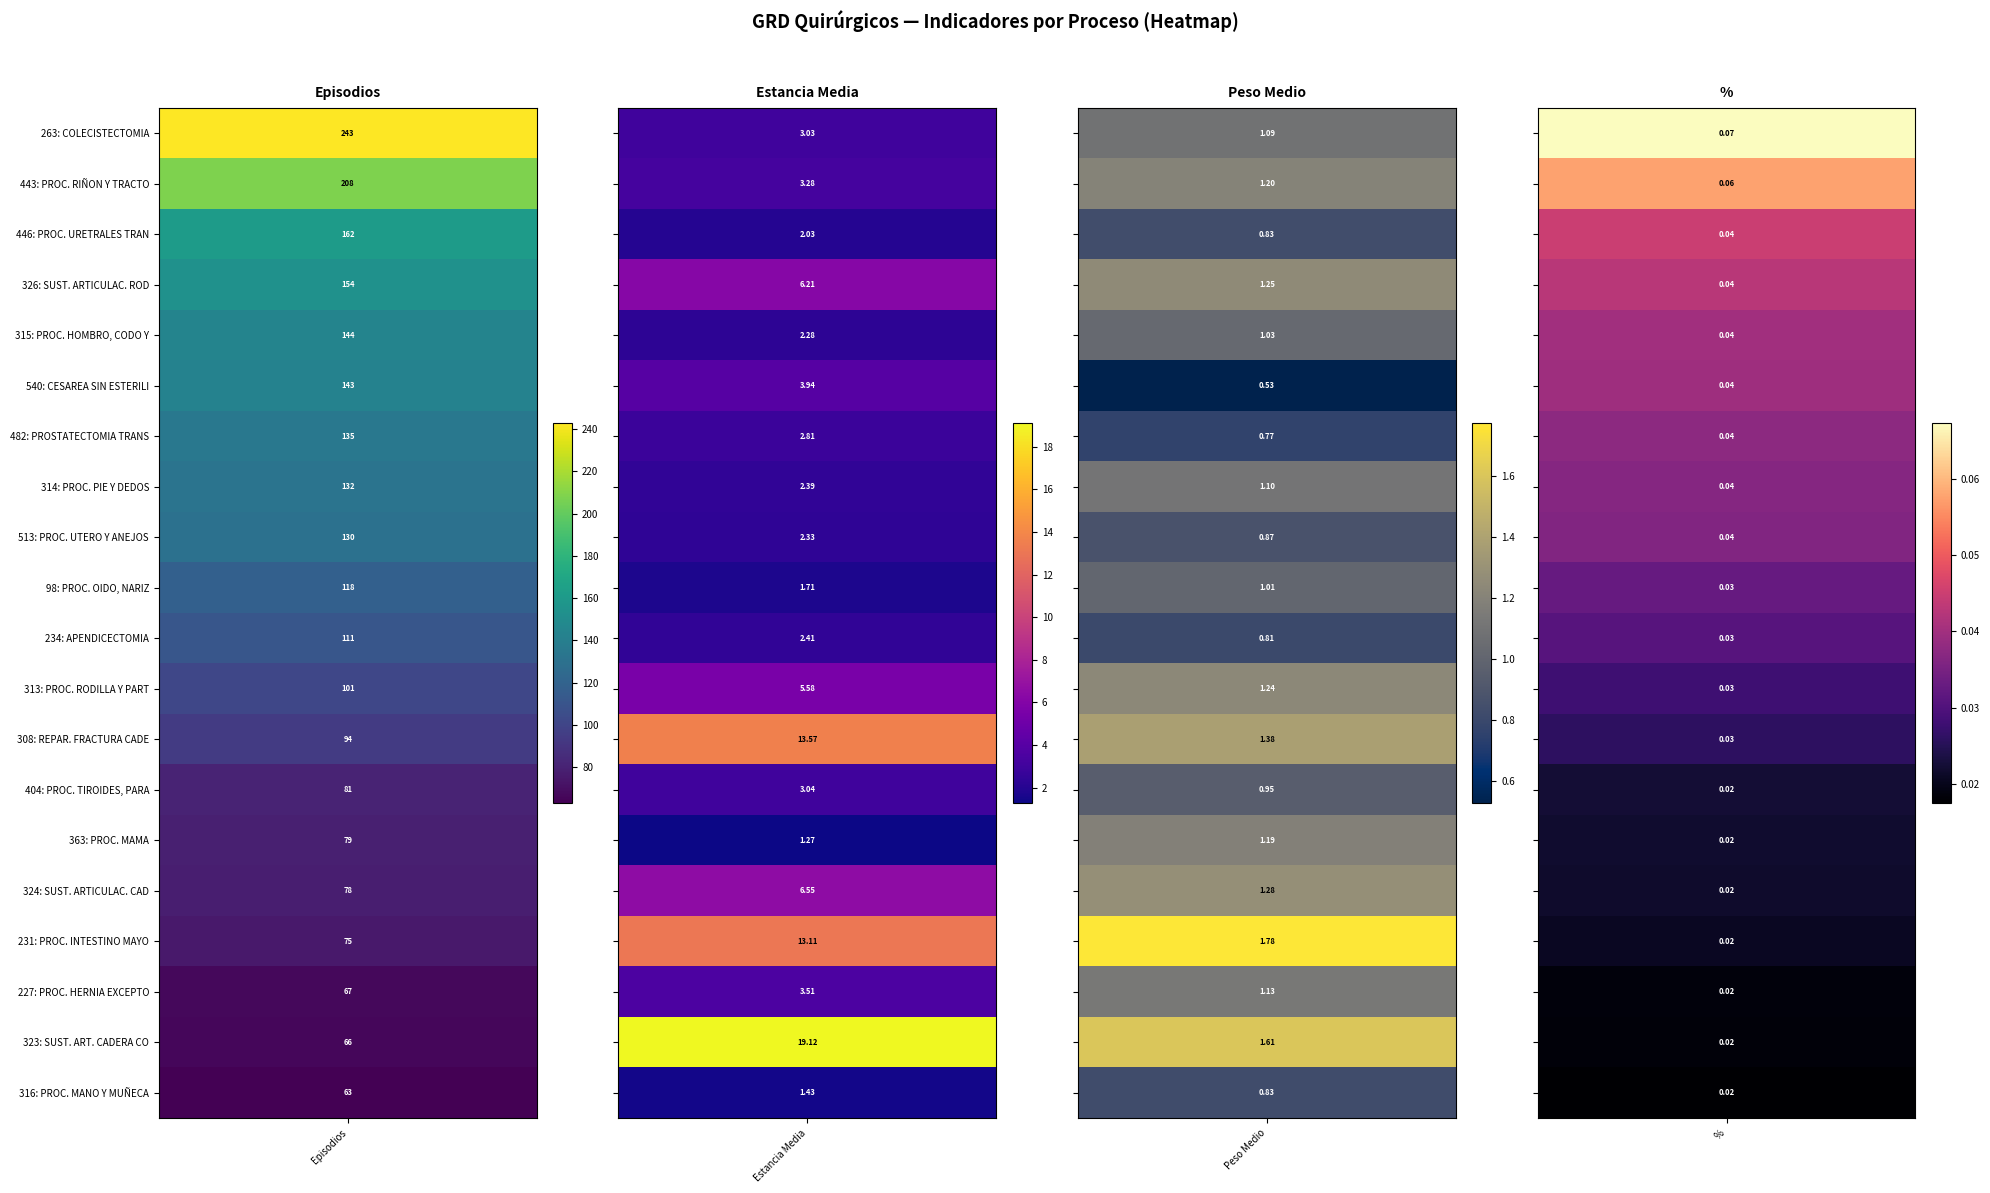

What is the sum of all Peso Medio values?

21.9